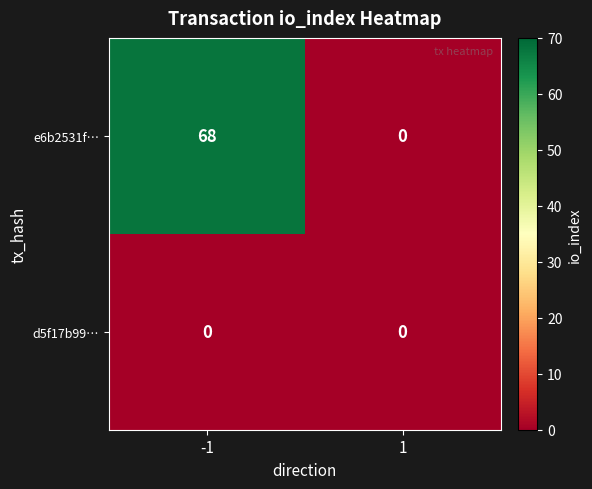

What is the sum of the e6b2531f… values at 1 and -1?

68